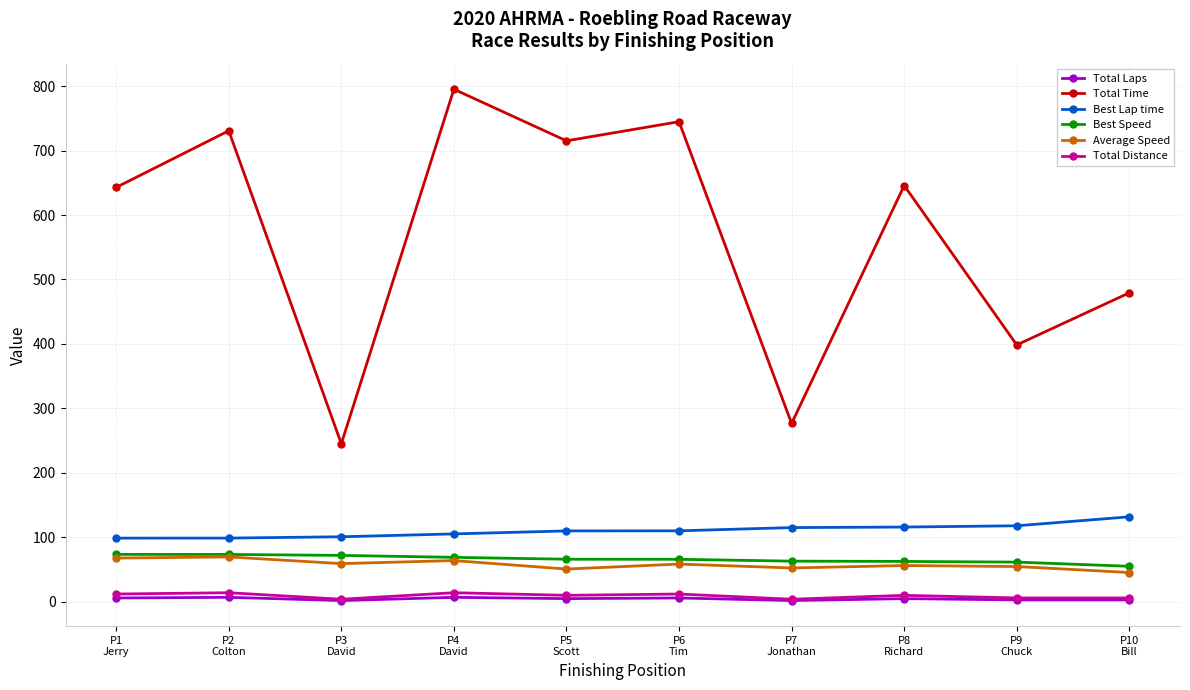

Which series has the largest total across all categories?

Total Time